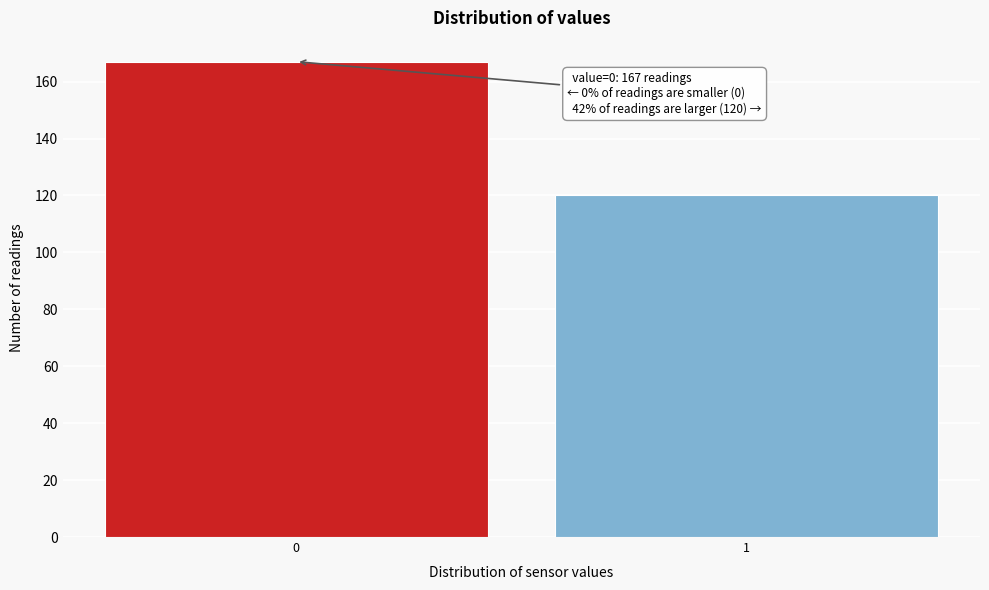

Reading right to left, what are all the values shown in this chart?

120	167